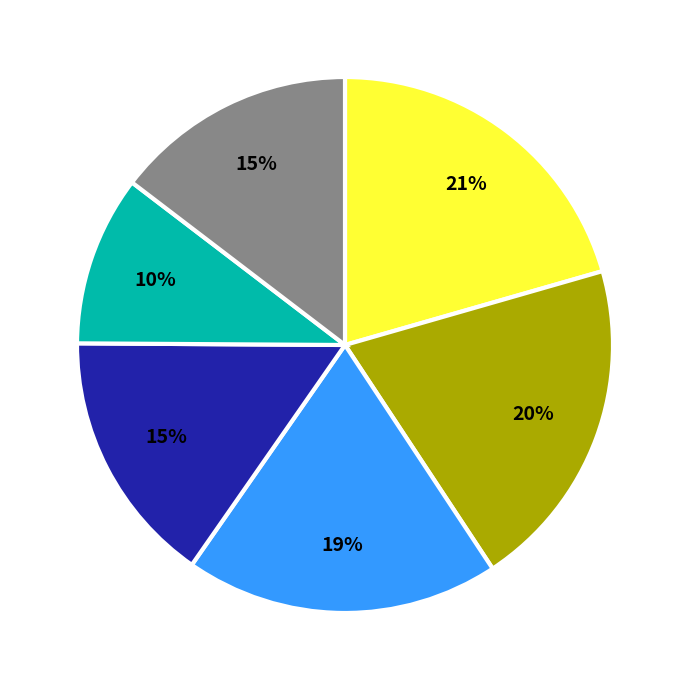

How many segments does this pie chart have?

6